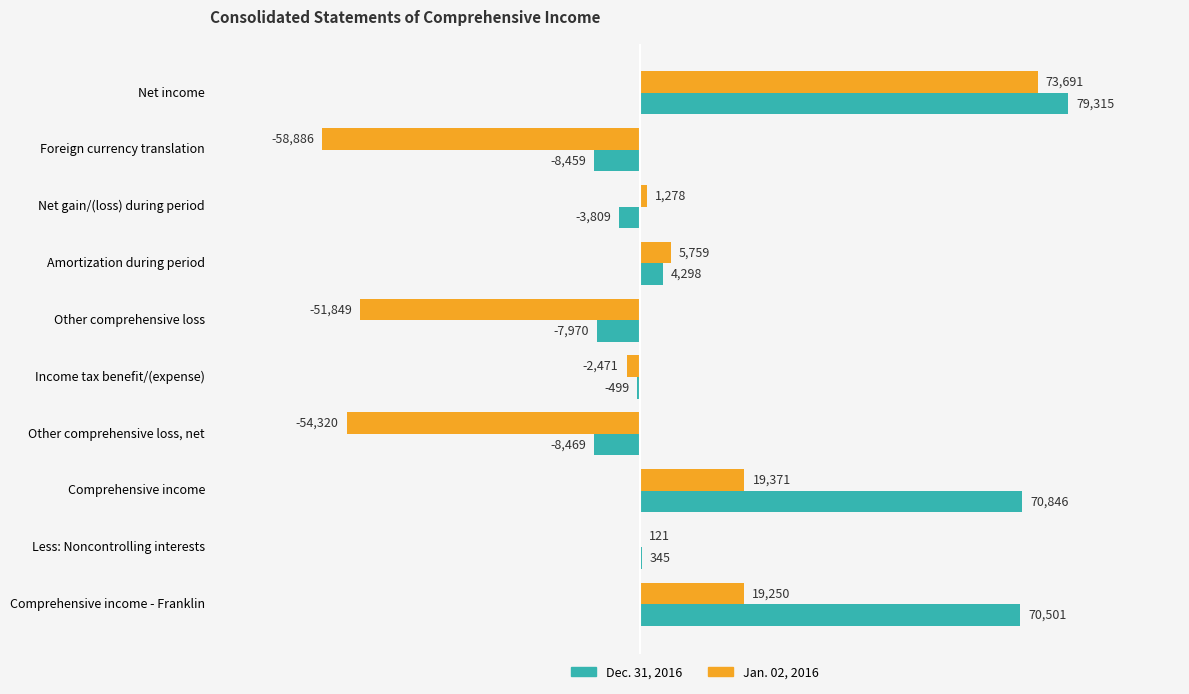

Which series has the largest total across all categories?

Dec. 31, 2016